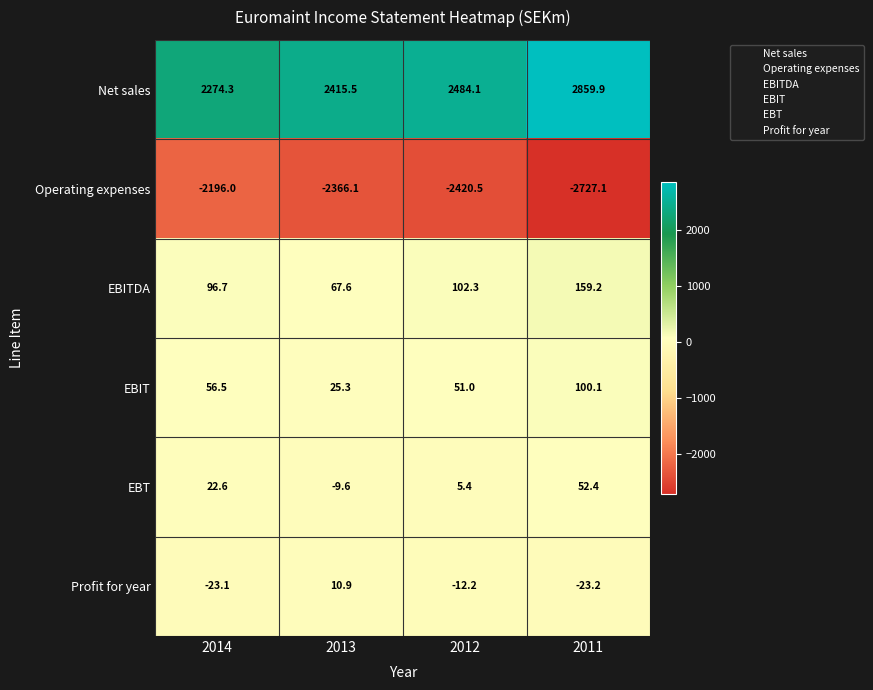

At which label does Profit for year reach its minimum?

2011